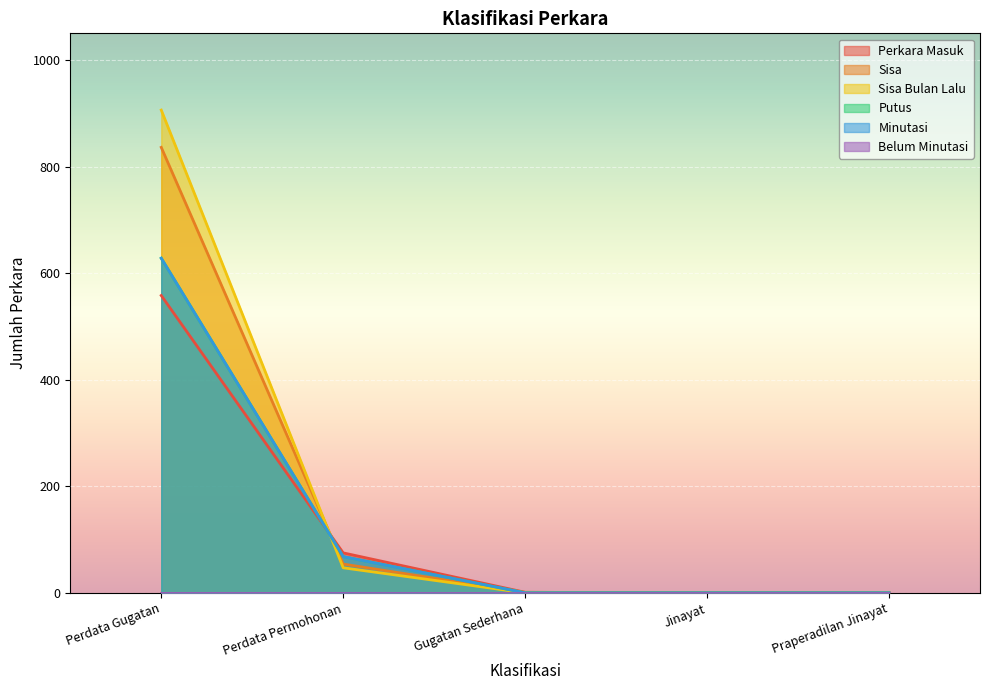

True or false: Perkara Masuk has a value of 75 at Perdata Permohonan.

True